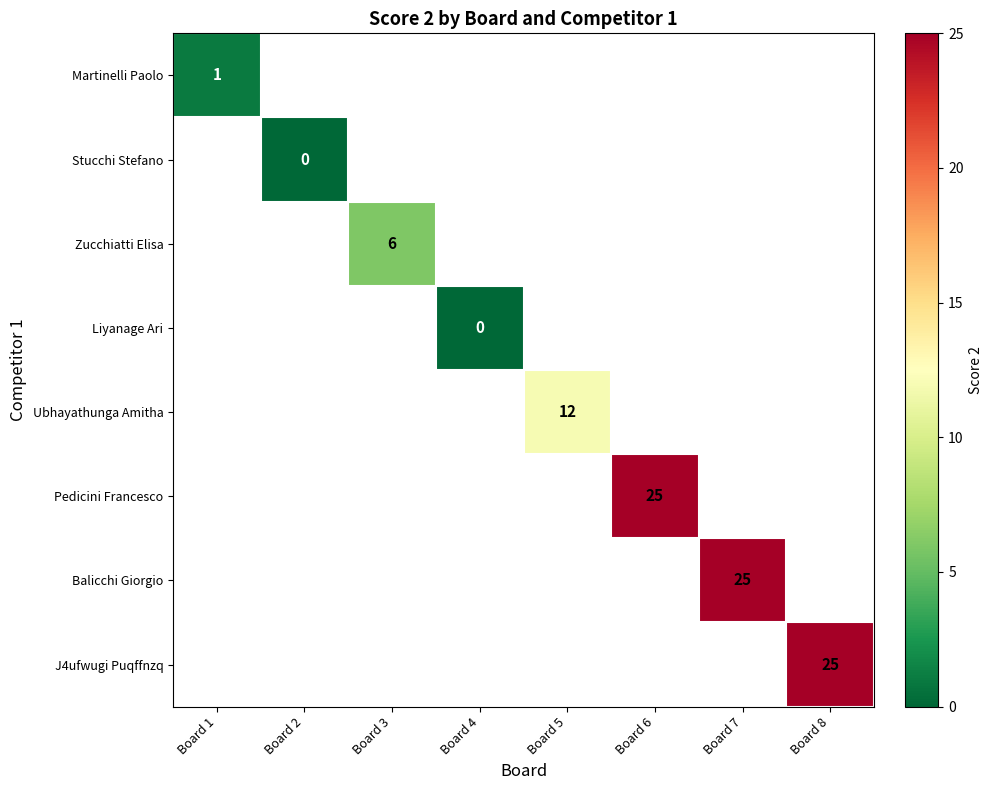

True or false: J4ufwugi Puqffnzq has a value of 25 at Board 8.

True